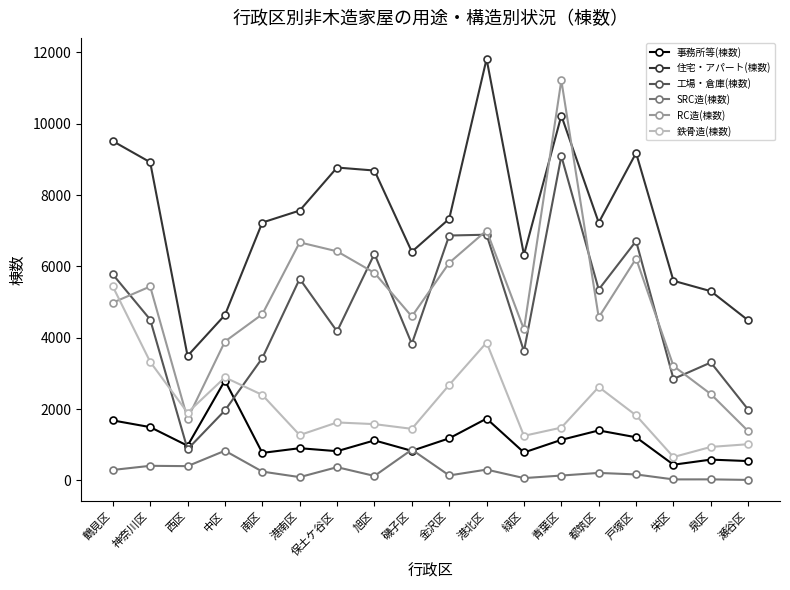

What are all the series names shown in the legend?

事務所等(棟数), 住宅・アパート(棟数), 工場・倉庫(棟数), SRC造(棟数), RC造(棟数), 鉄骨造(棟数)